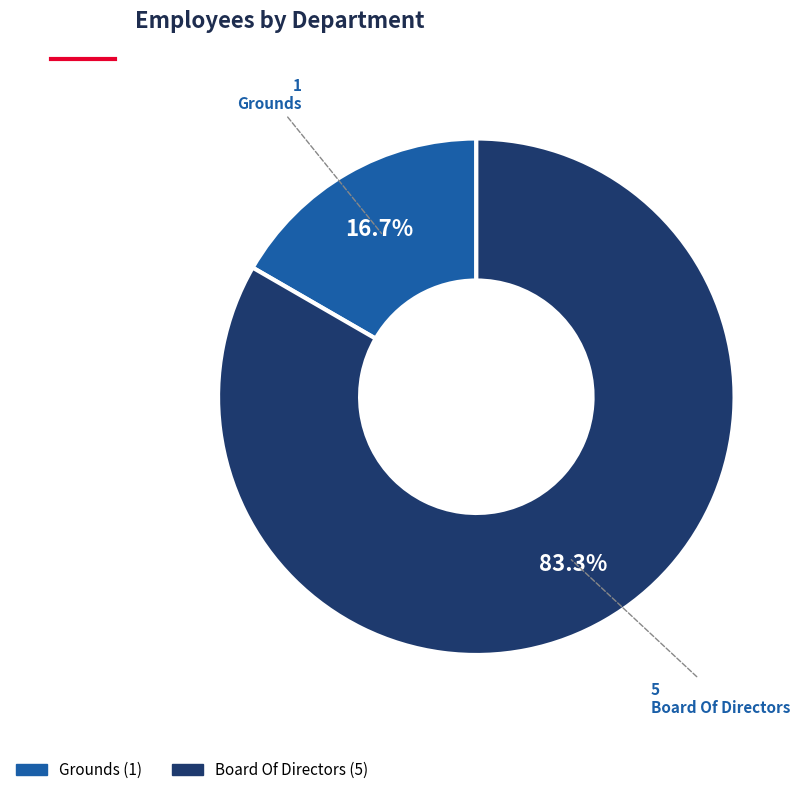

What is the total percentage of Board Of Directors and Grounds?

100.0%